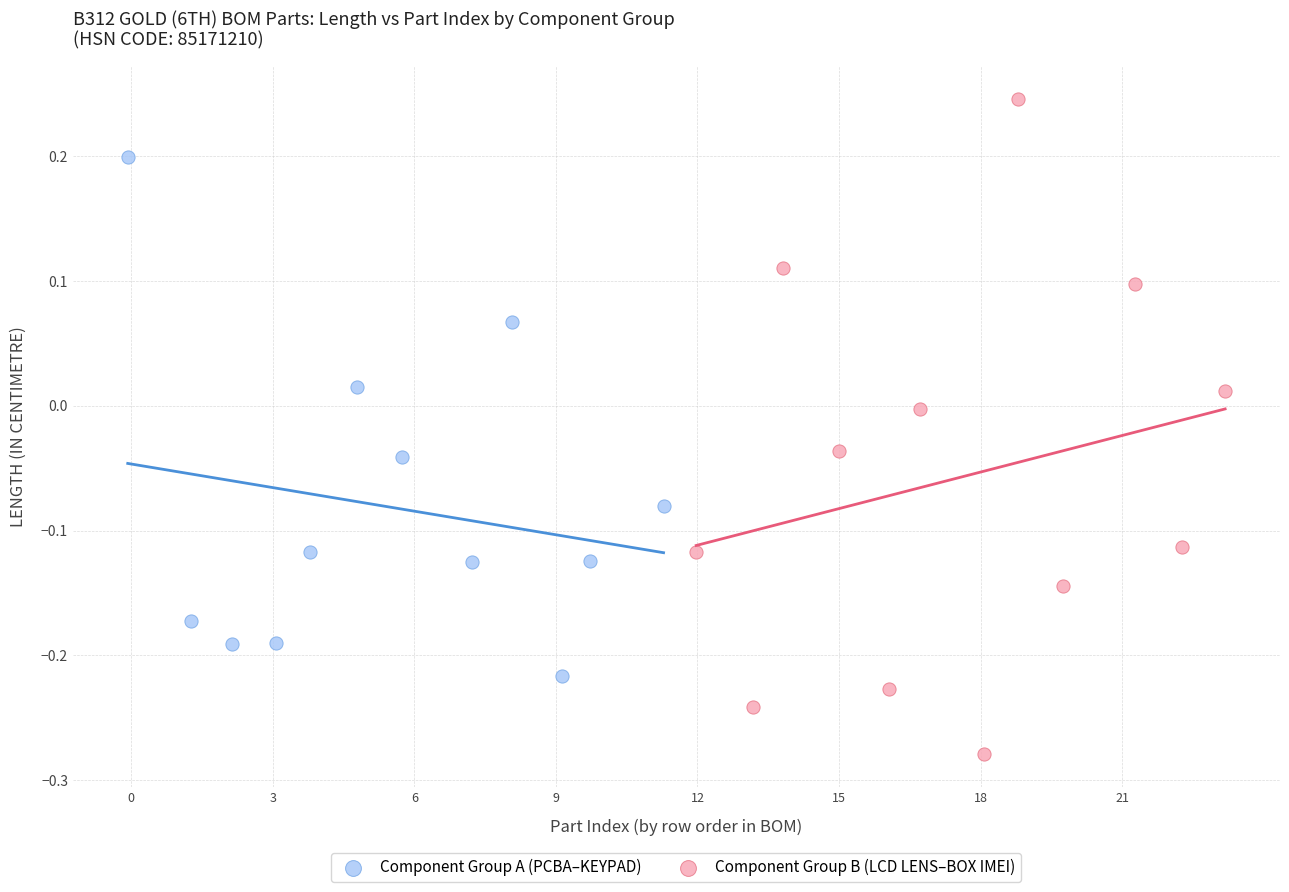

Which series reaches the minimum Y coordinate?

Component Group B (LCD LENS–BOX IMEI)